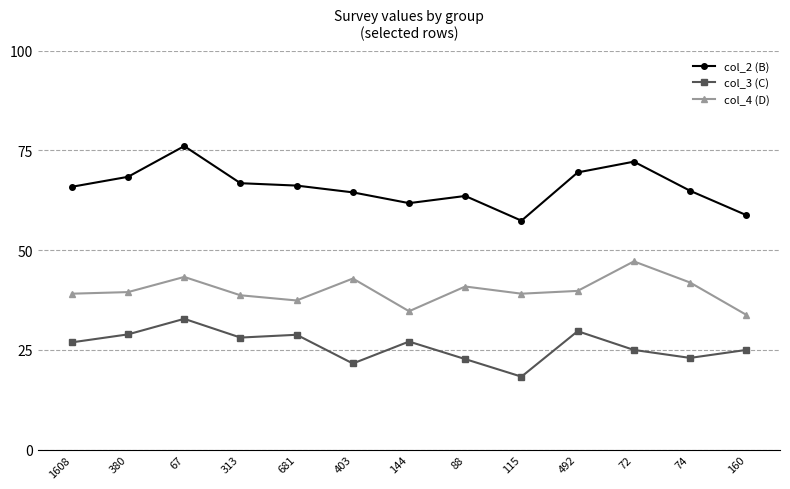

At which category is the sum across all series the highest?

67